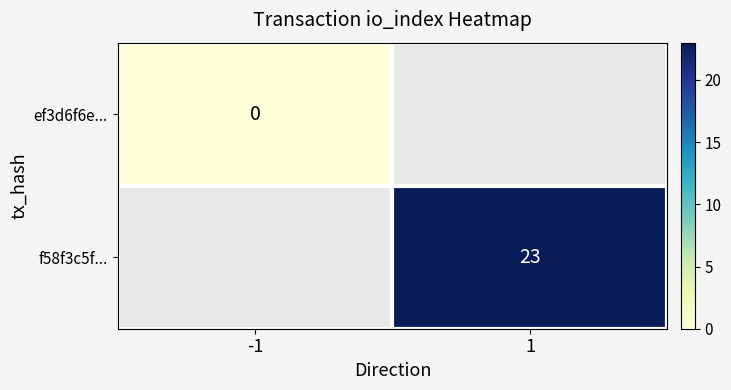

Is the value of ef3d6f6e... at -1 greater than the value of f58f3c5f... at 1?

No